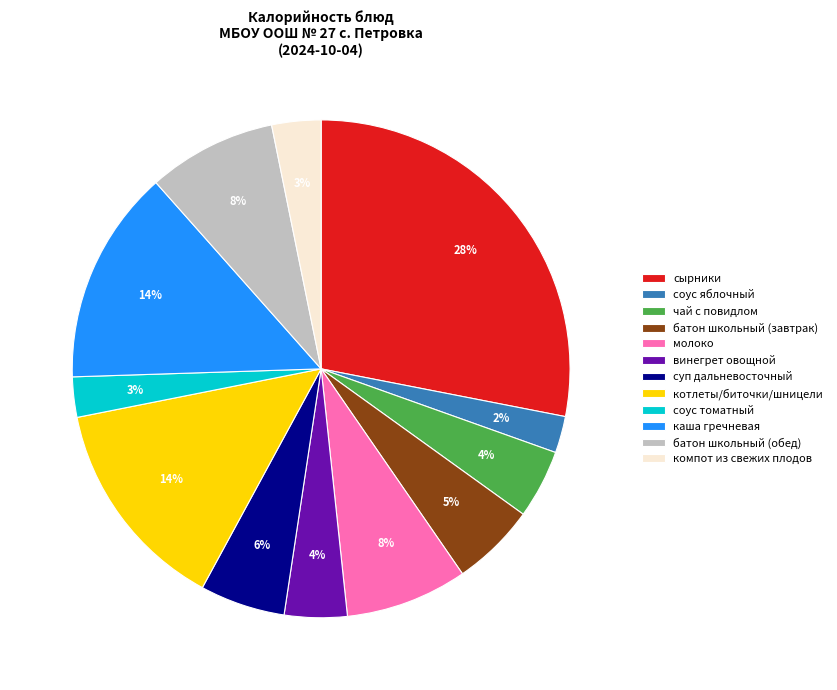

Combined, do батон школьный (завтрак) and суп дальневосточный account for over 50%?

No